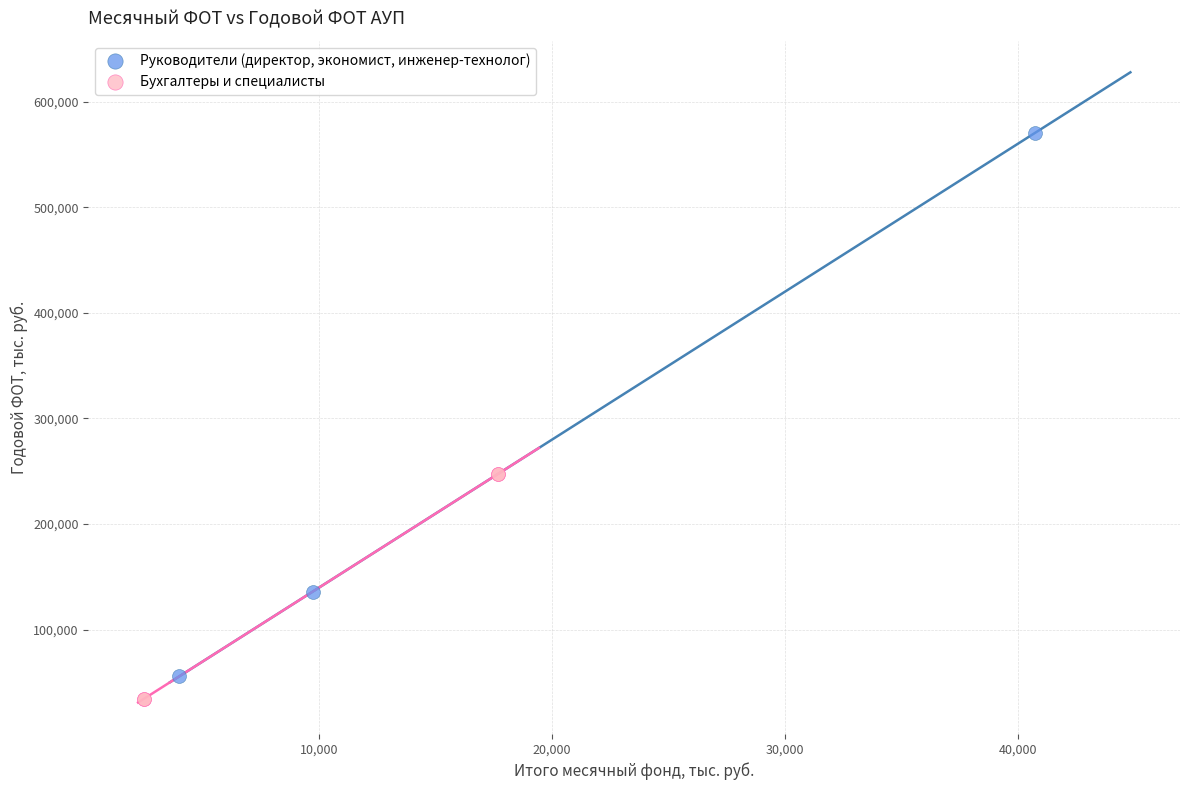

Which series has the widest spread of Y values?

Руководители (директор, экономист, инженер-технолог)